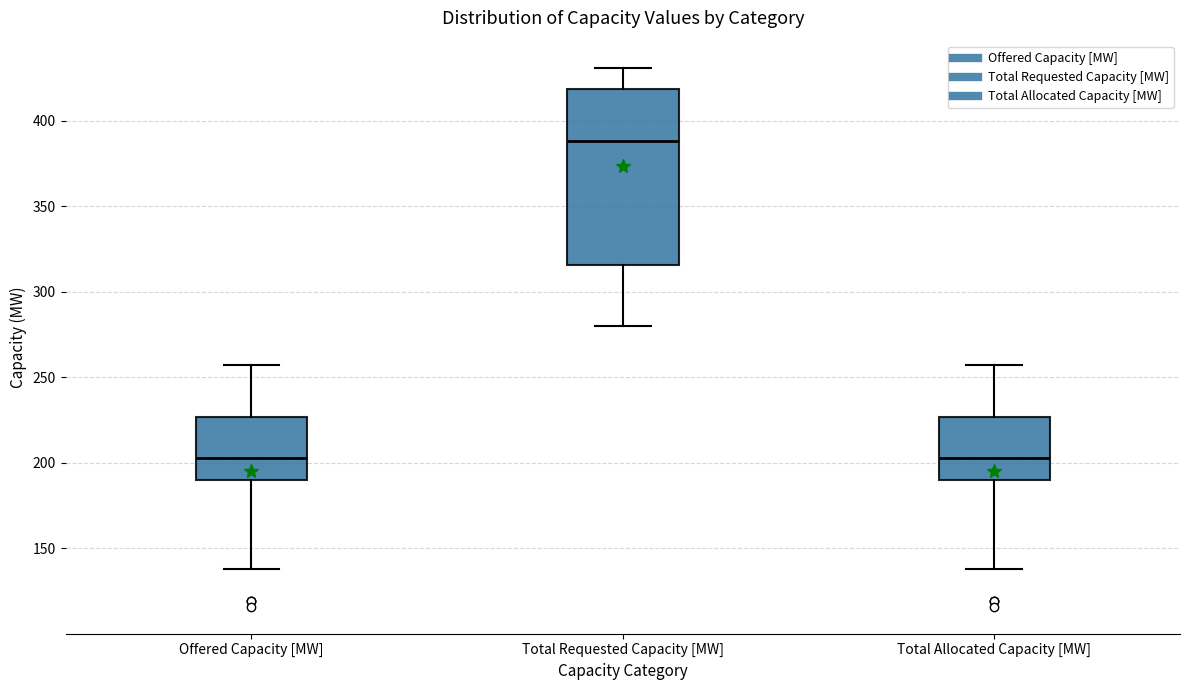

Which box is the tallest, from its lower edge to its upper edge?

Total Requested Capacity [MW]